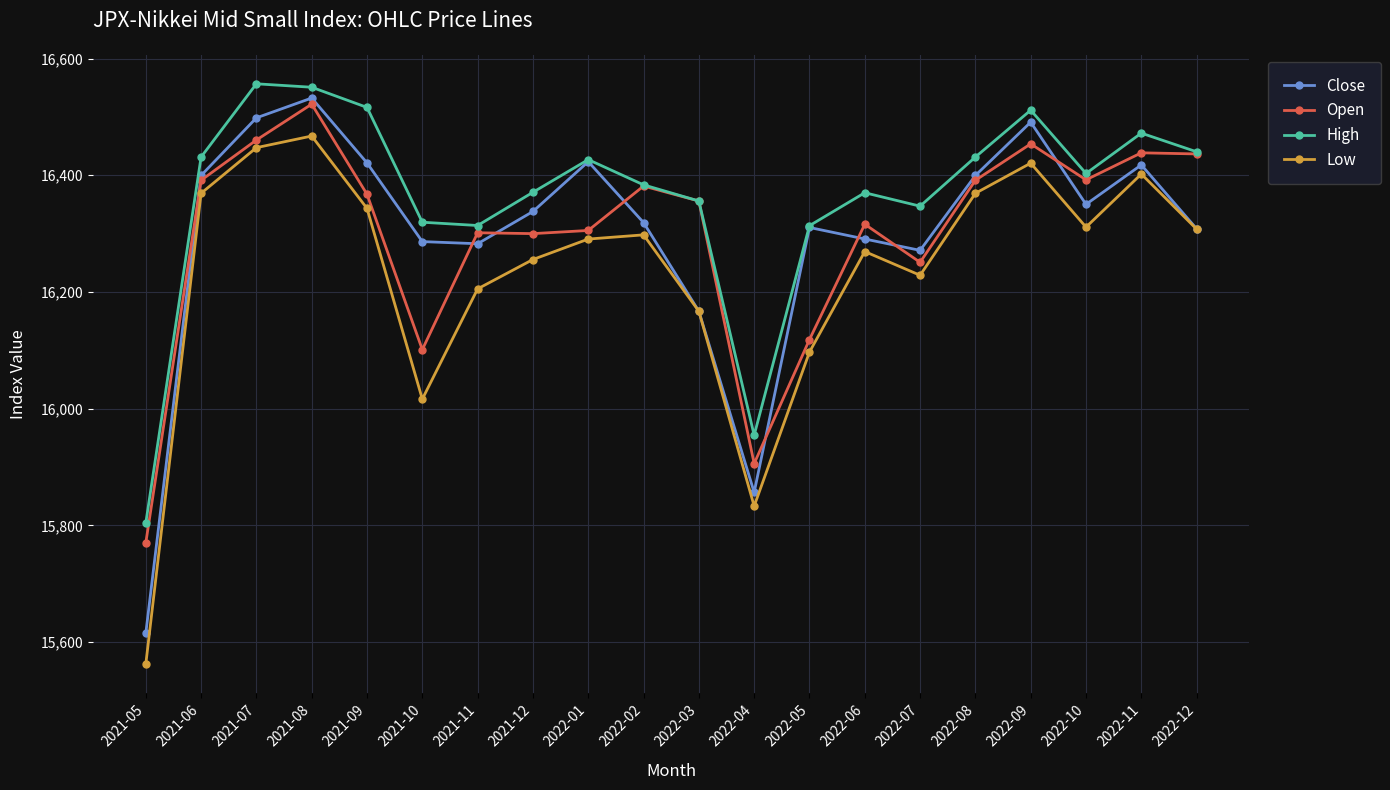

True or false: High and Low cross at least once.

False